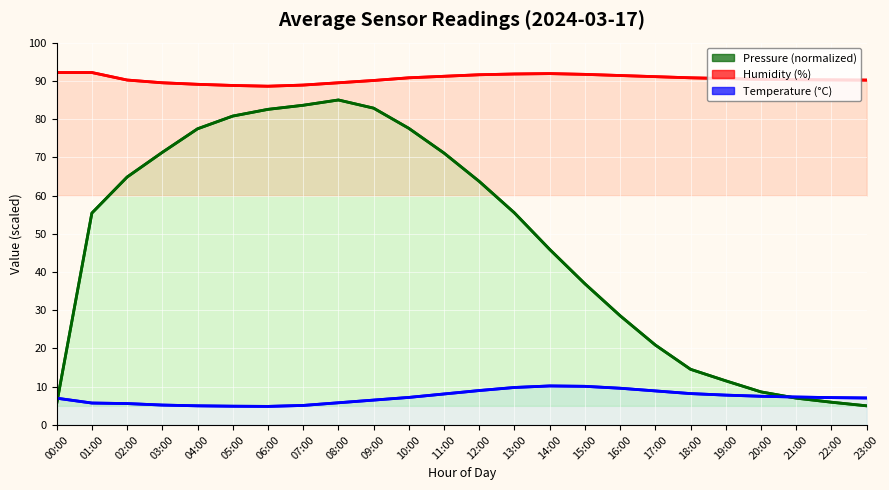

How many lines are shown in the chart?

3